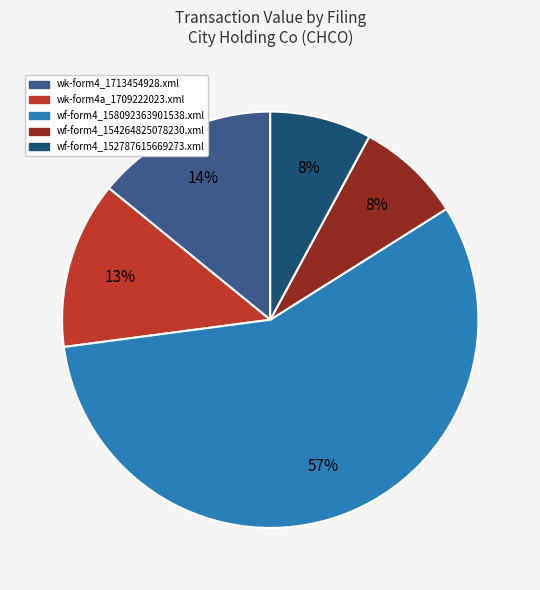

Do wf-form4_154264825078230.xml and wf-form4_152787615669273.xml together represent more than half of the pie?

No